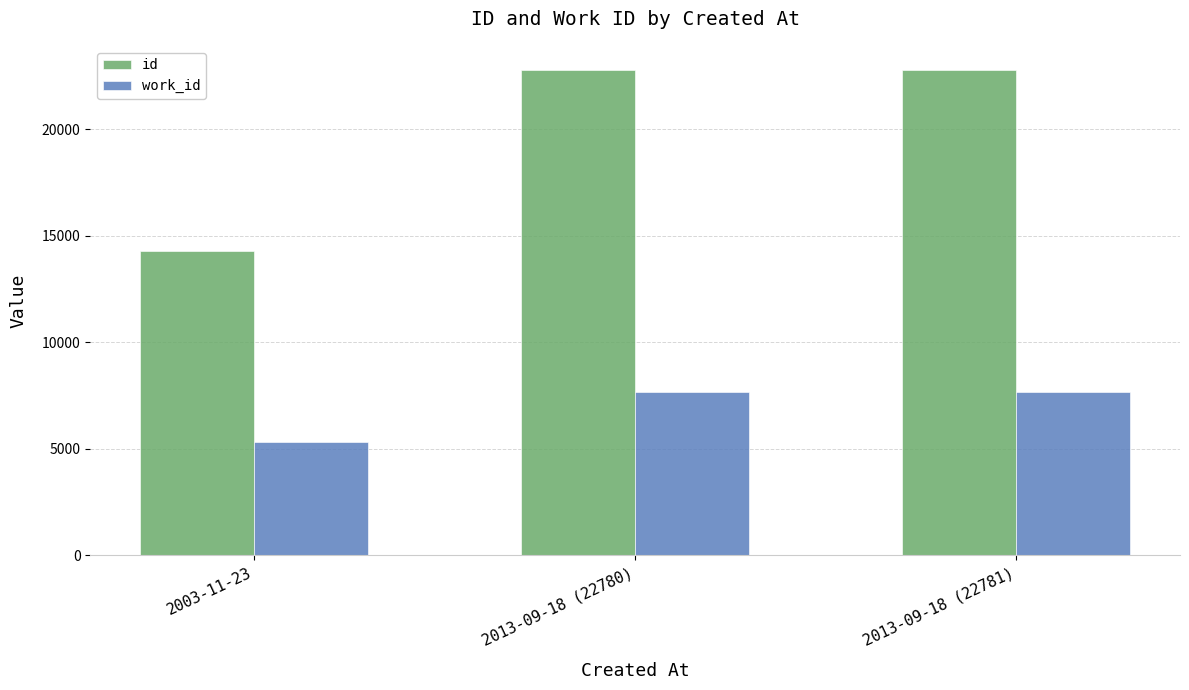

How many bars are there in total?

6